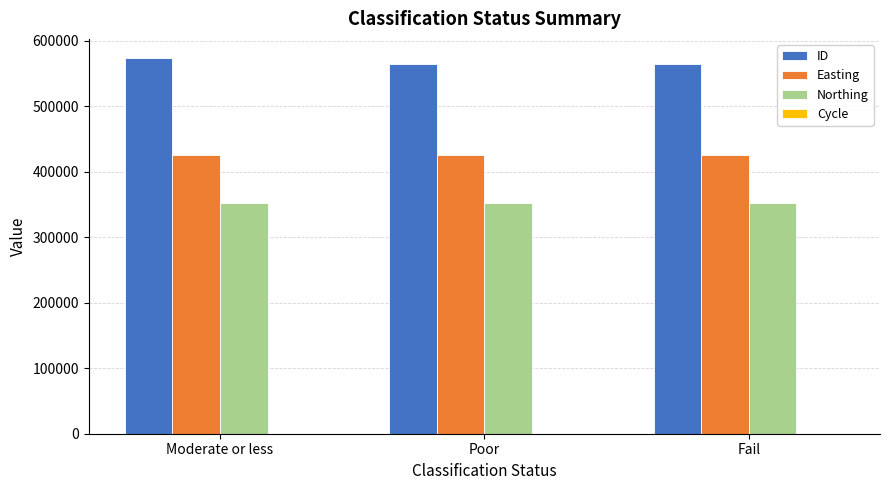

Which series has the largest total across all categories?

ID